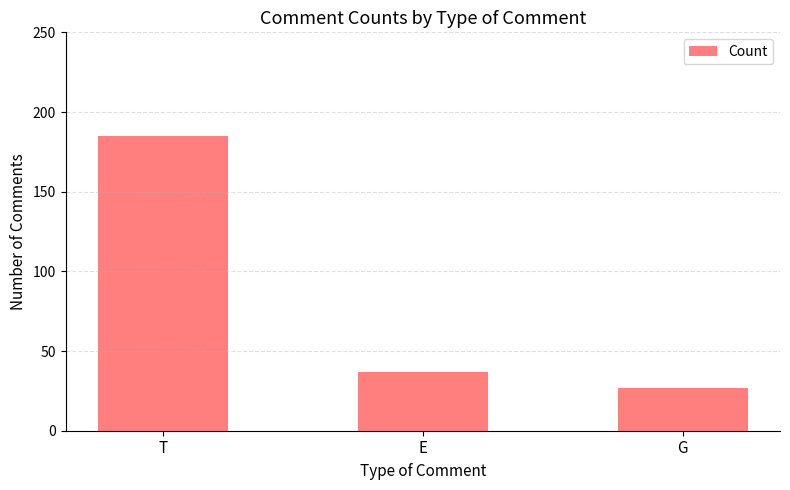

What is the maximum value shown in the chart?

185